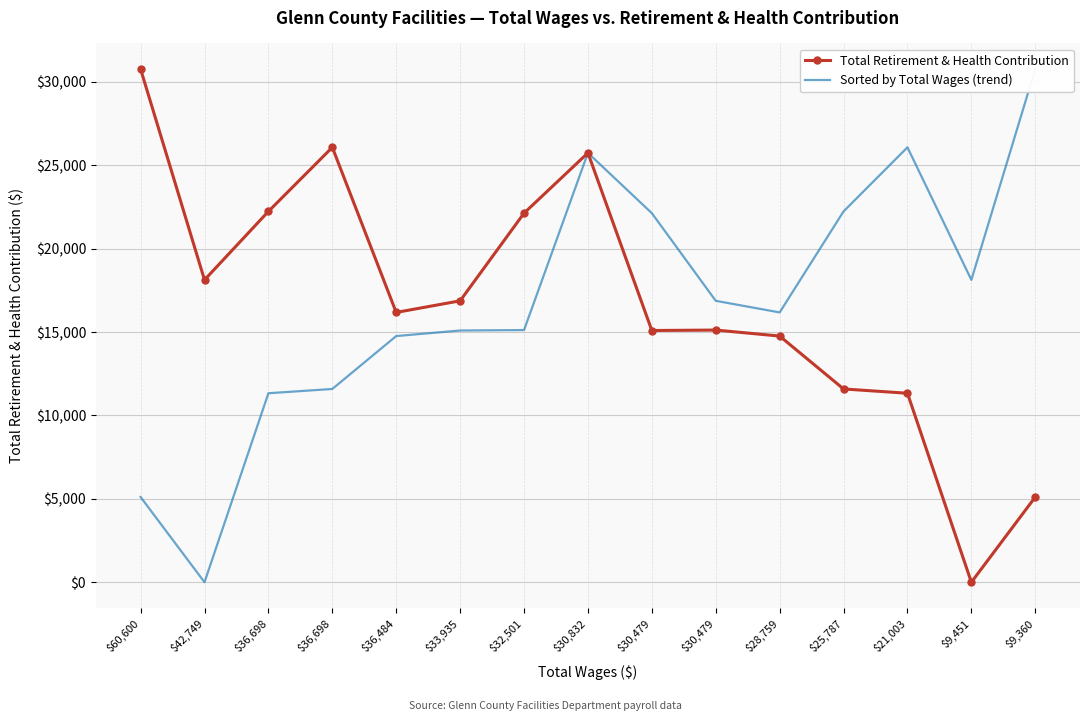

List the labels in order of Sorted by Total Wages (trend) value, smallest first.

$42,749, $60,600, $36,698, $36,698, $36,484, $33,935, $32,501, $28,759, $30,479, $9,451, $30,479, $25,787, $30,832, $21,003, $9,360